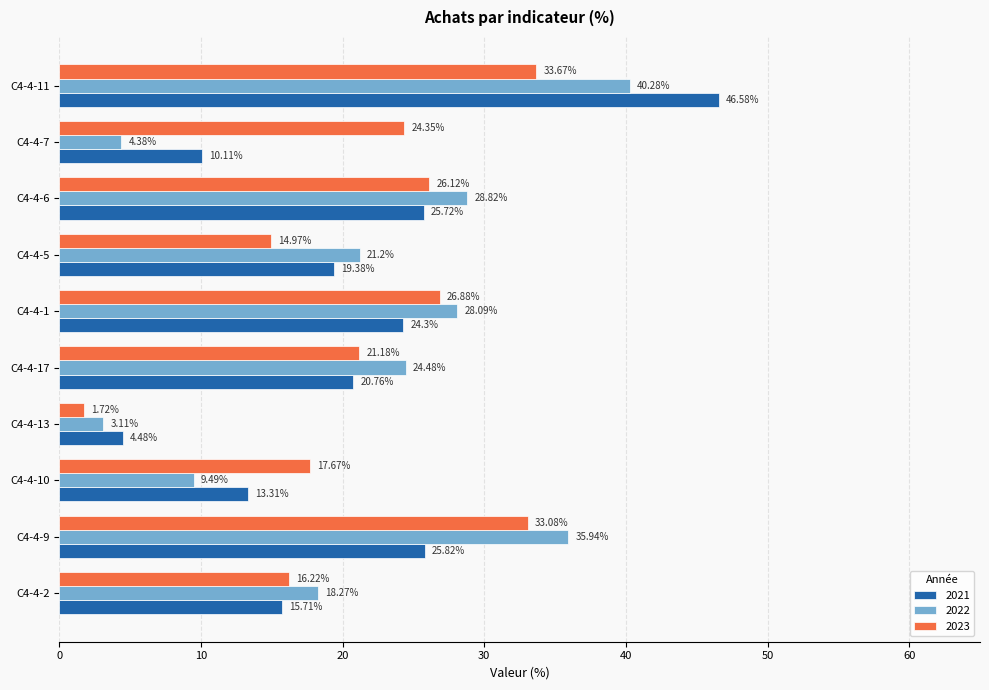

At which category is the sum across all series the highest?

C4-4-11